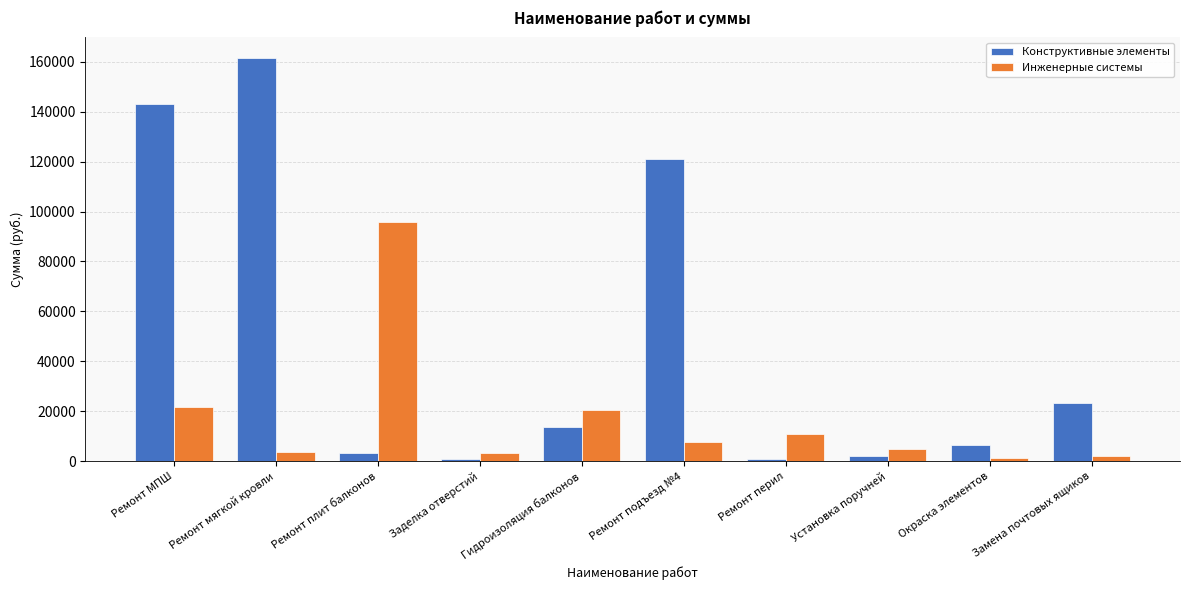

Is the value of Инженерные системы at Ремонт подъезд №4 greater than the value of Конструктивные элементы at Ремонт подъезд №4?

No